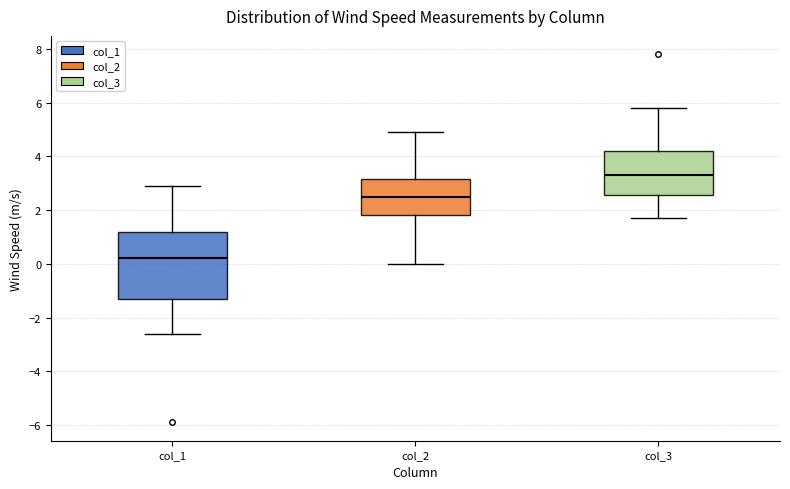

Which box has the lowest median line?

col_1